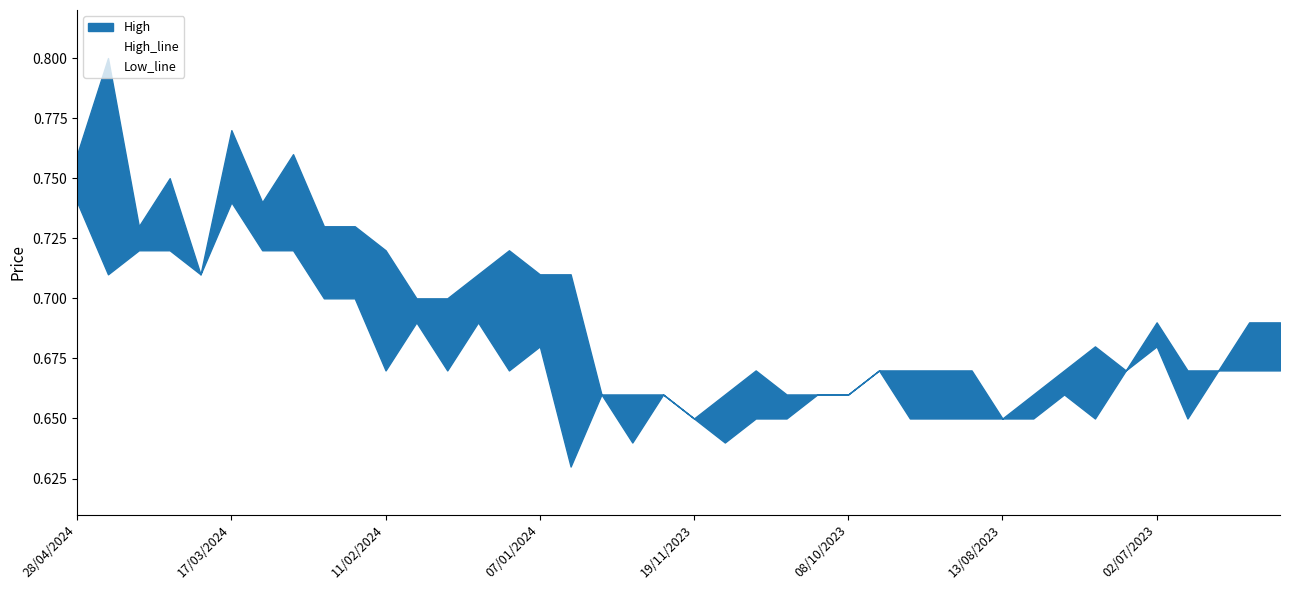

Which series has the largest total across all categories?

High_line